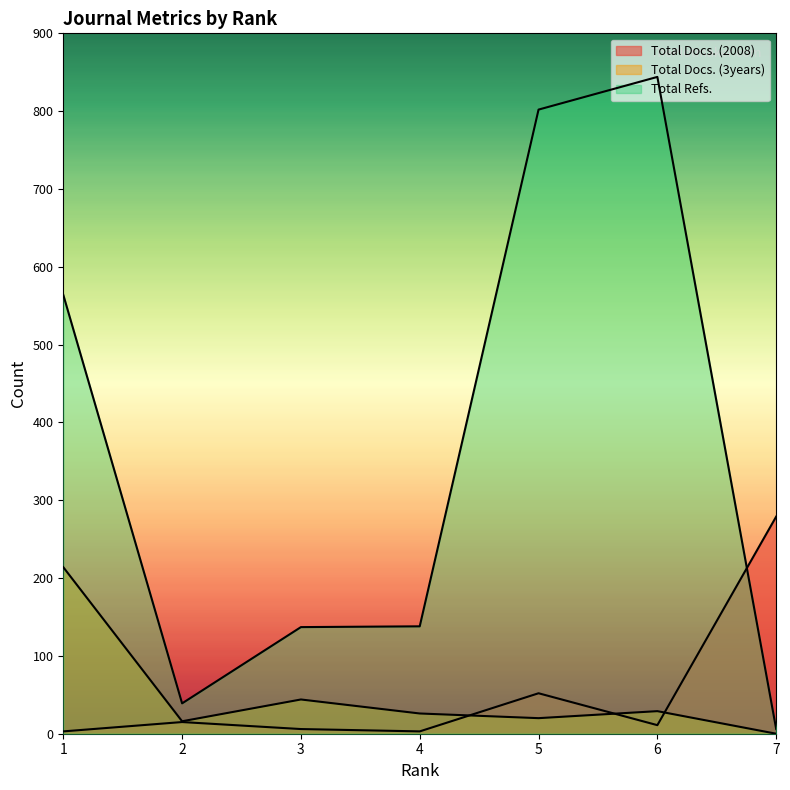

Reading left to right, what are all the values shown in this chart?

Total Docs. (2008): 1=3	2=15	3=6	4=3	5=52	6=11	7=279
Total Docs. (3years): 1=214	2=16	3=44	4=26	5=20	6=29	7=0
Total Refs.: 1=564	2=39	3=137	4=138	5=802	6=844	7=6